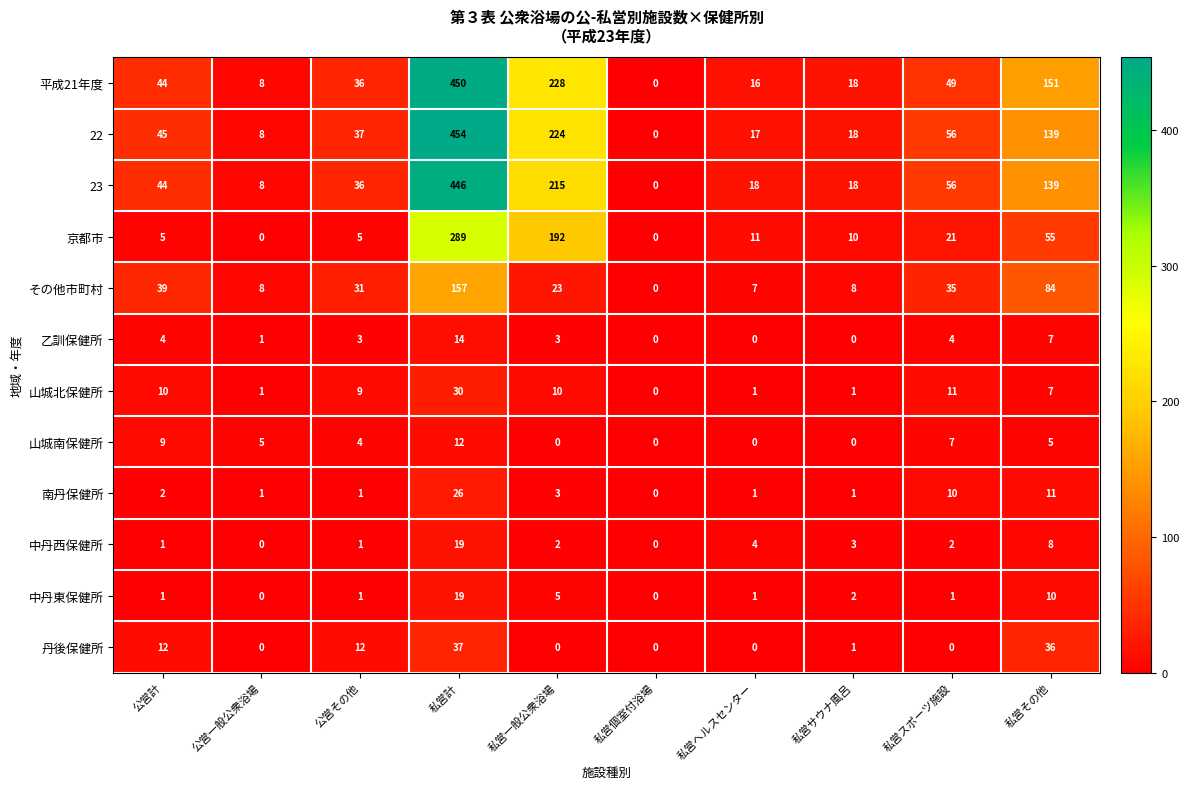

Is it true that 南丹保健所 equals 16 at 私営スポーツ施設?

False